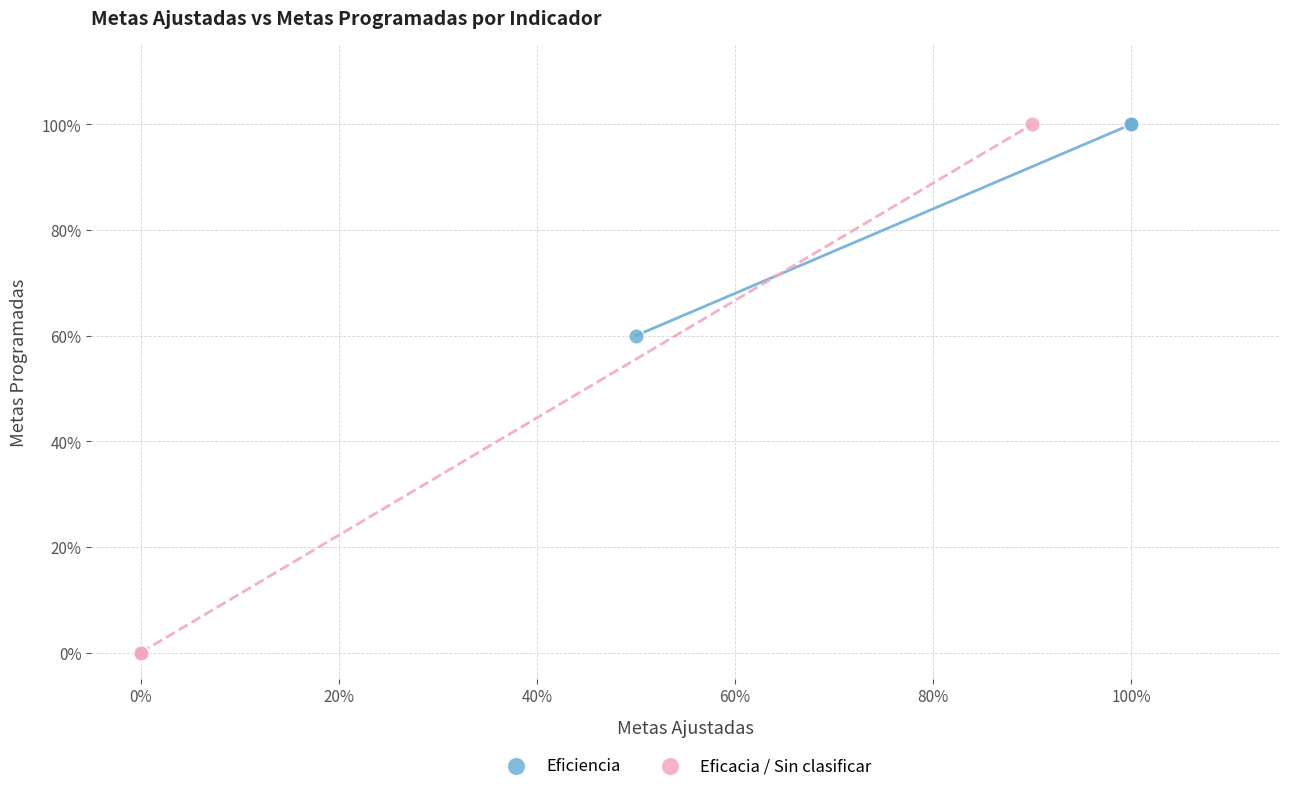

Which series contains the lowest Y value?

Eficacia / Sin clasificar